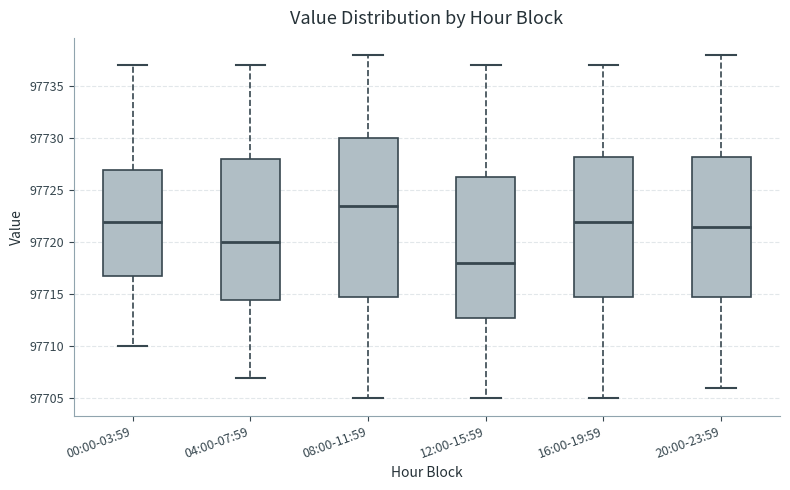

Reading left to right, read every box against the y-axis: the position of its median line, the range the box covers, and the ends of its whiskers. The values are not printed on the chart, so give them approximately, as read against the axis.

00:00-03:59: median 97722.0, box 97717.0 to 97727.0, whiskers 97710.0 to 97737.0
04:00-07:59: median 97720.0, box 97714.5 to 97728.0, whiskers 97707.0 to 97737.0
08:00-11:59: median 97723.5, box 97715.0 to 97730.0, whiskers 97705.0 to 97738.0
12:00-15:59: median 97718.0, box 97713.0 to 97726.5, whiskers 97705.0 to 97737.0
16:00-19:59: median 97722.0, box 97715.0 to 97728.5, whiskers 97705.0 to 97737.0
20:00-23:59: median 97721.5, box 97715.0 to 97728.5, whiskers 97706.0 to 97738.0